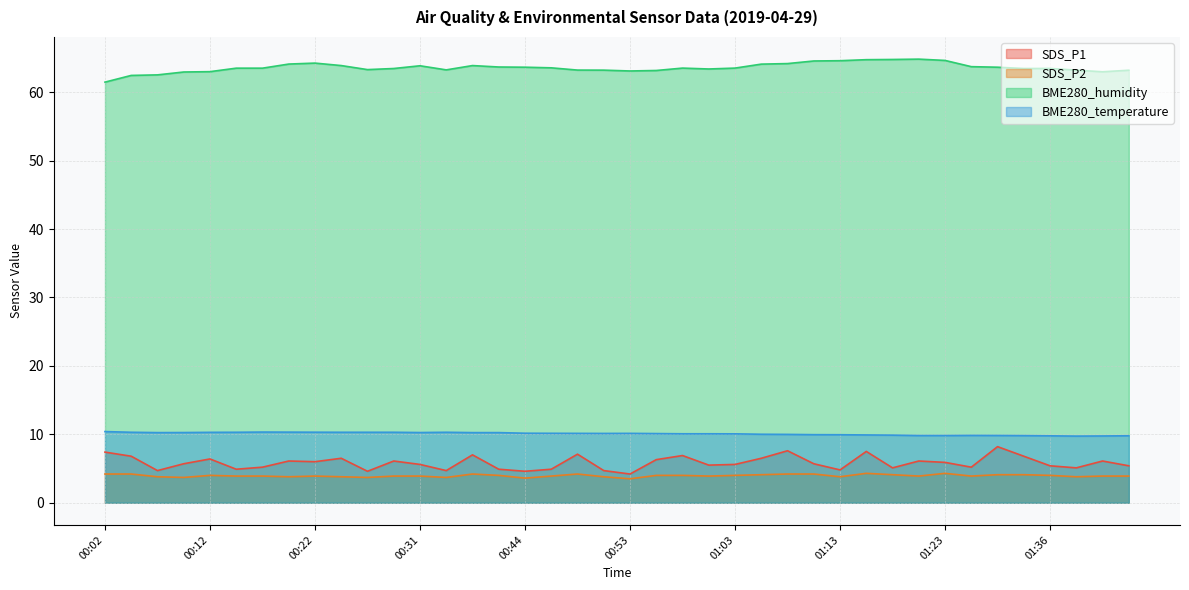

What position from the right is 00:53?

20